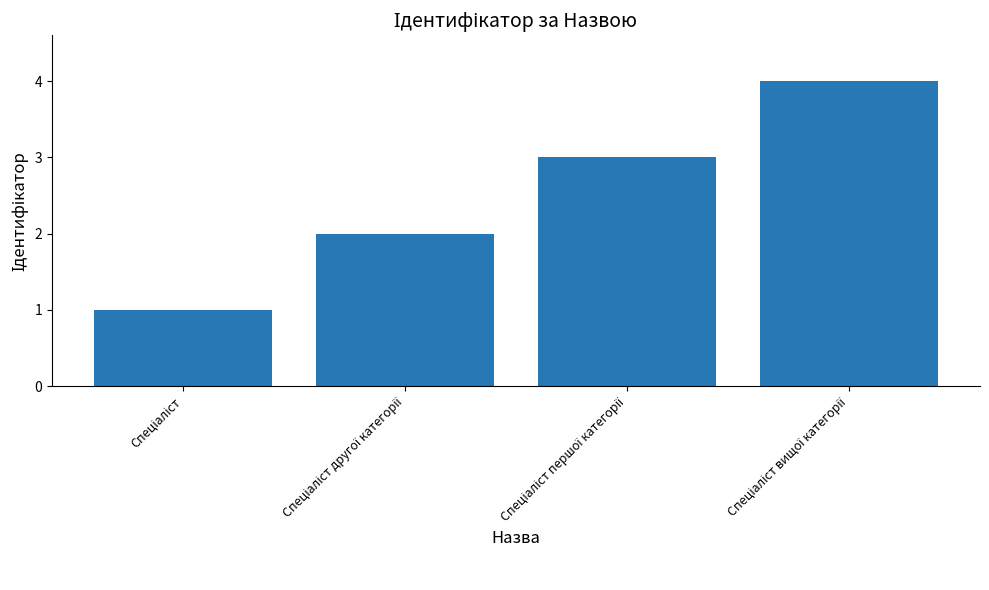

What is the difference between the maximum and minimum values?

3